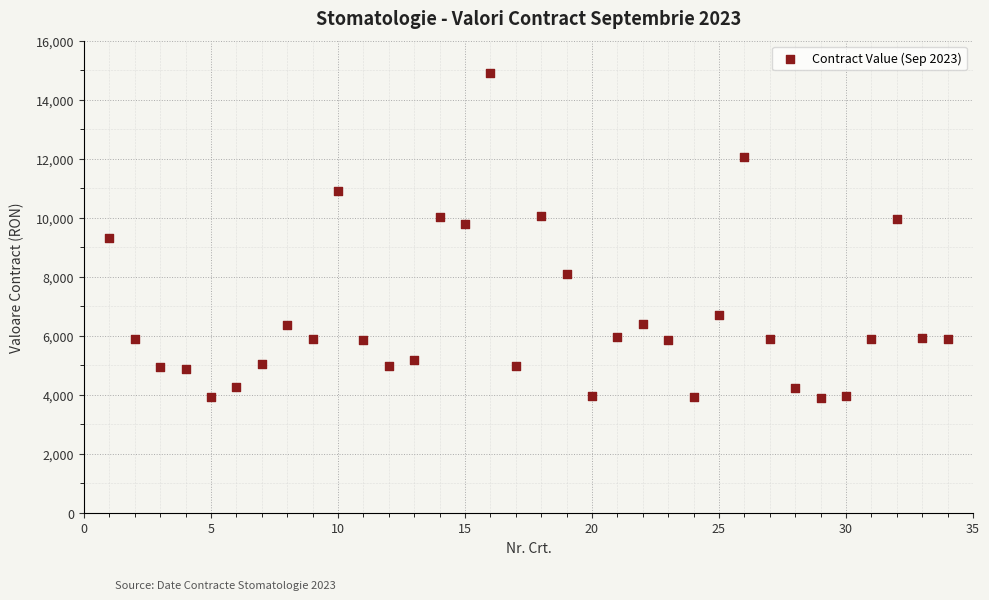

What is the range of Y values (max minus min)?

11008.7